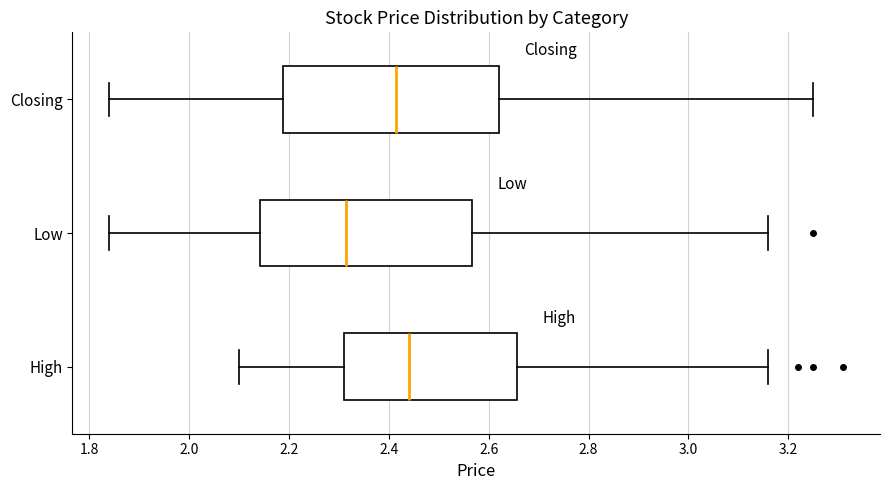

Which box has the furthest to the right median line?

High